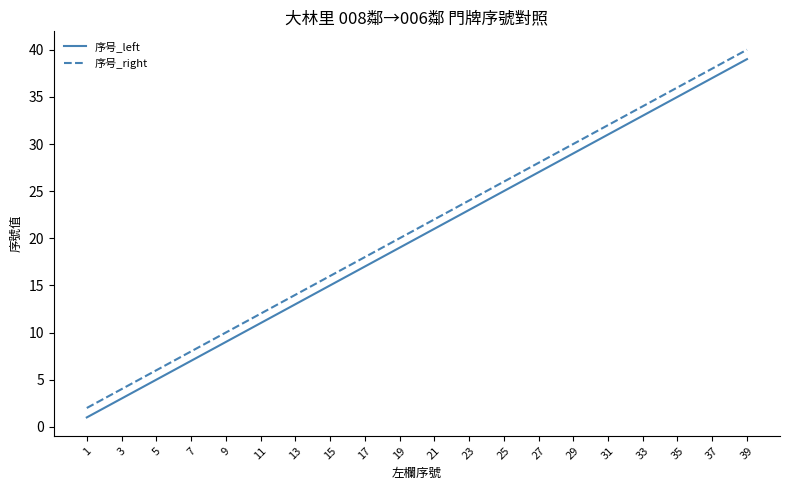

True or false: 序号_right and 序号_left cross at least once.

False